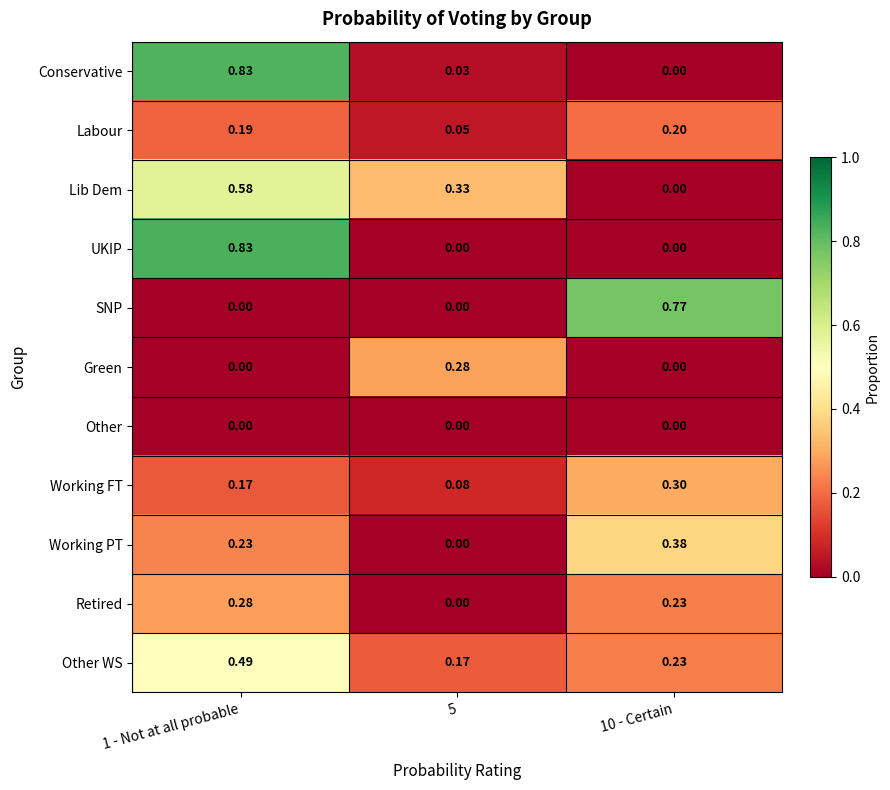

Which series has the largest total across all categories?

Lib Dem